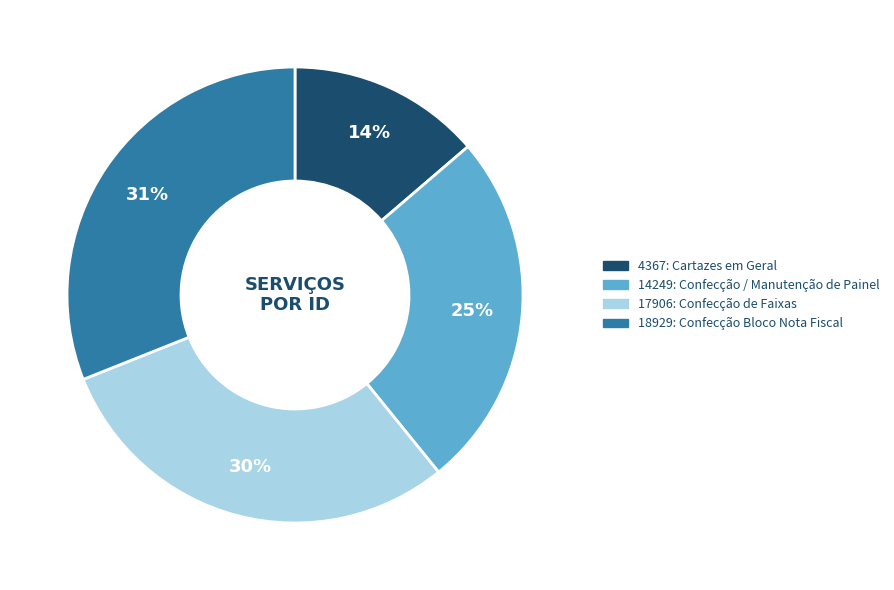

Do 4367: Cartazes em Geral and 14249: Confecção / Manutenção de Painel together represent more than half of the pie?

No